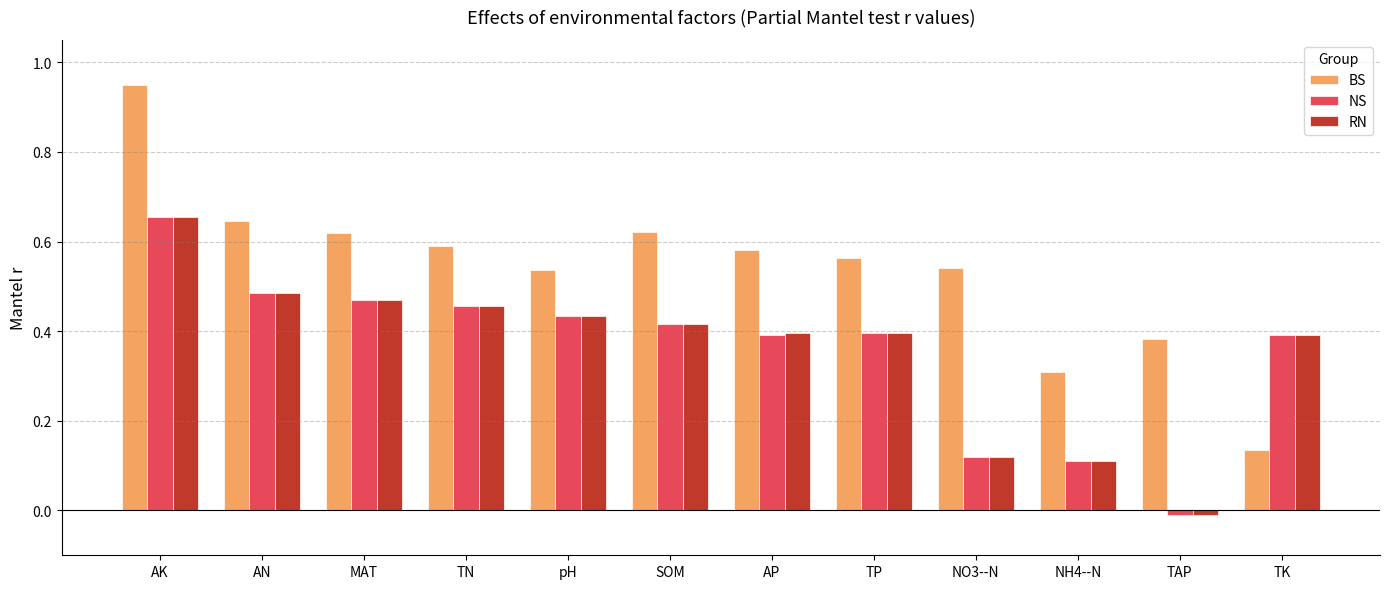

Which series has the largest range (max minus min)?

BS